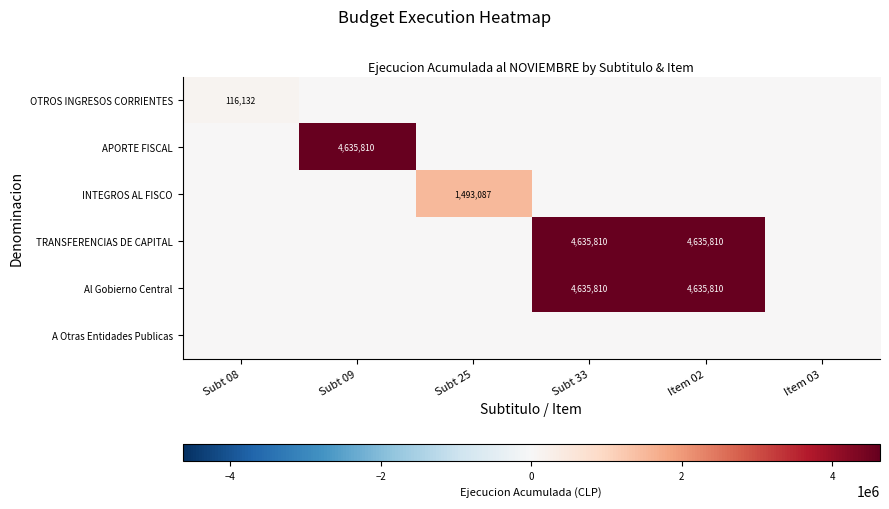

The value of Al Gobierno Central at Item 02 is 1186417. True or false?

False